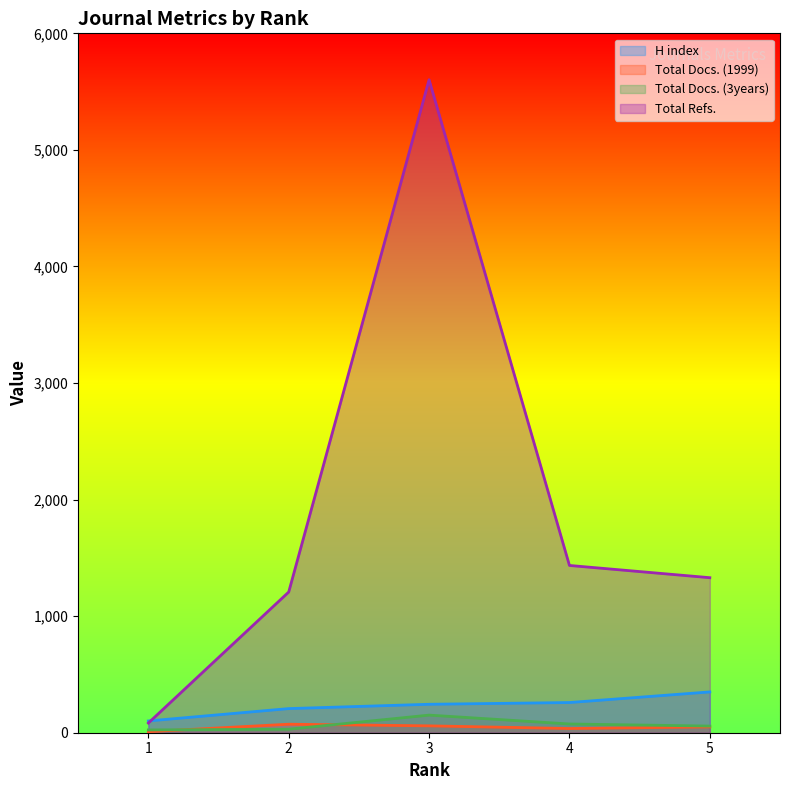

How many lines are shown in the chart?

4